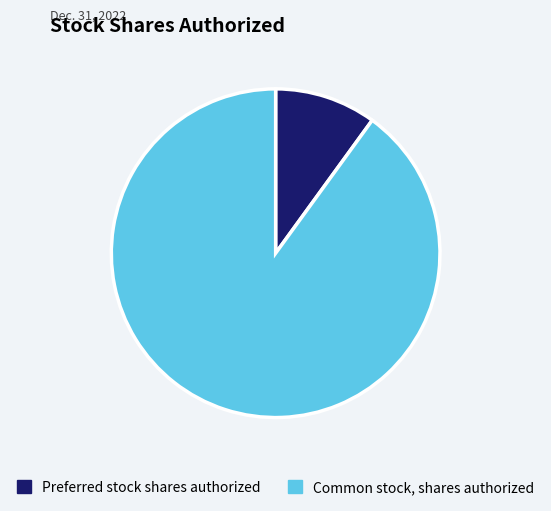

How many segments does this pie chart have?

2